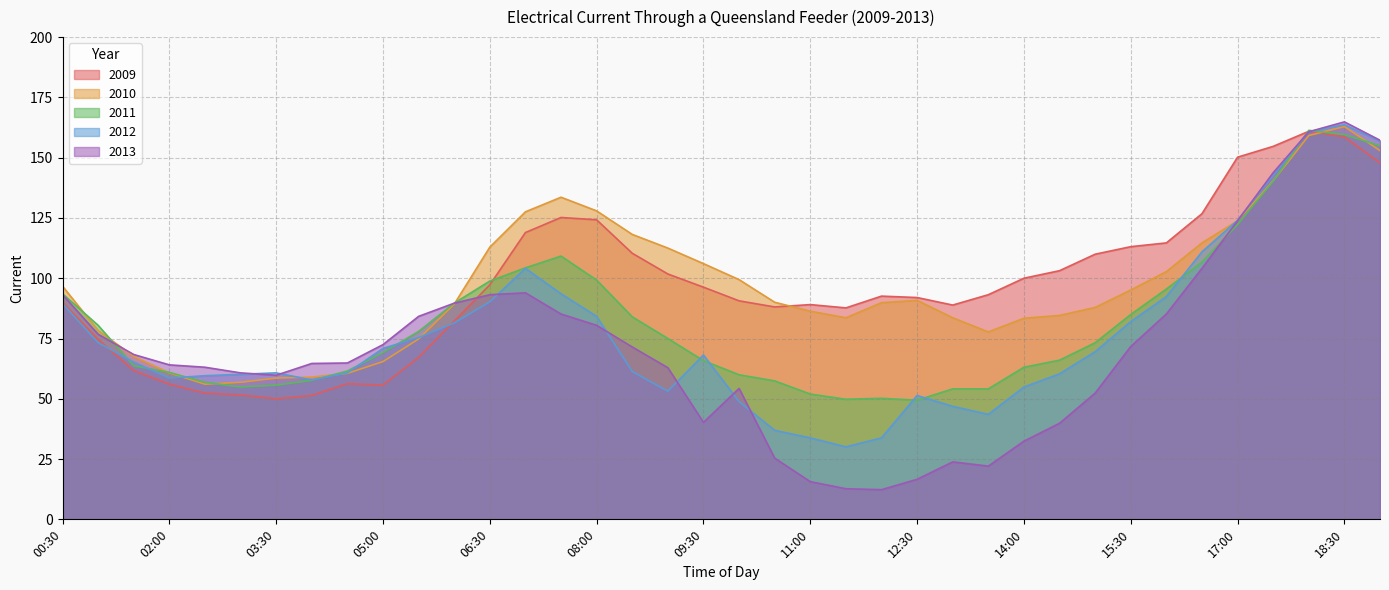

Which series has the largest range (max minus min)?

2013